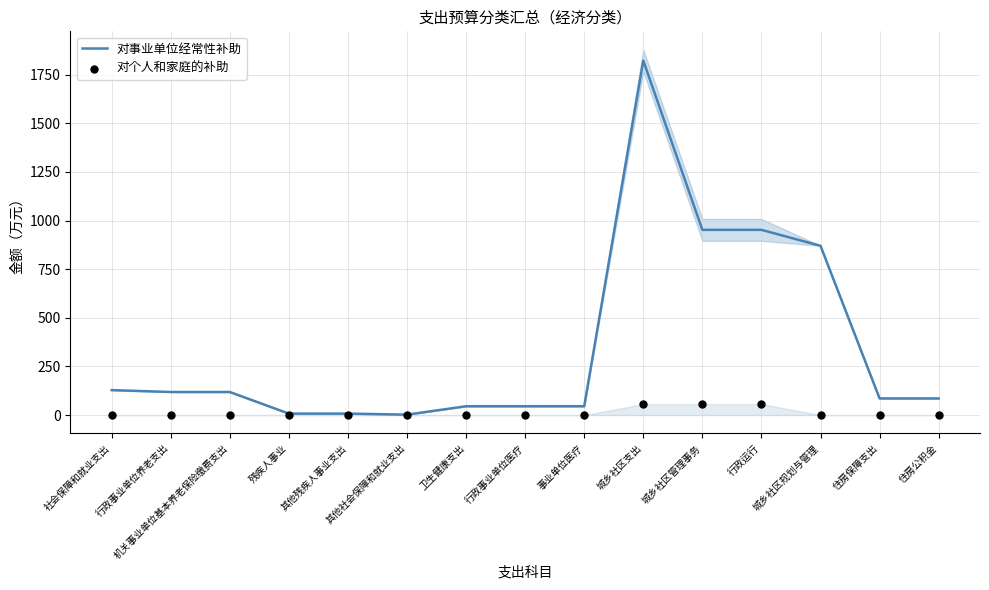

What is the total value across all series at 行政运行?

1008.5